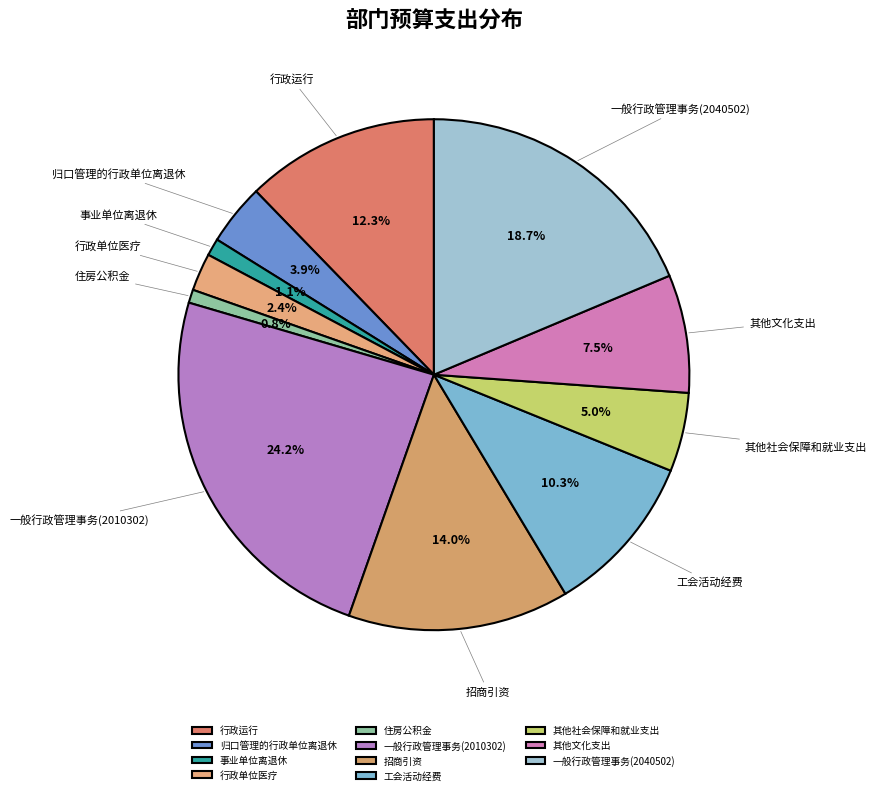

True or false: 一般行政管理事务(2040502) accounts for 6% of the total.

False